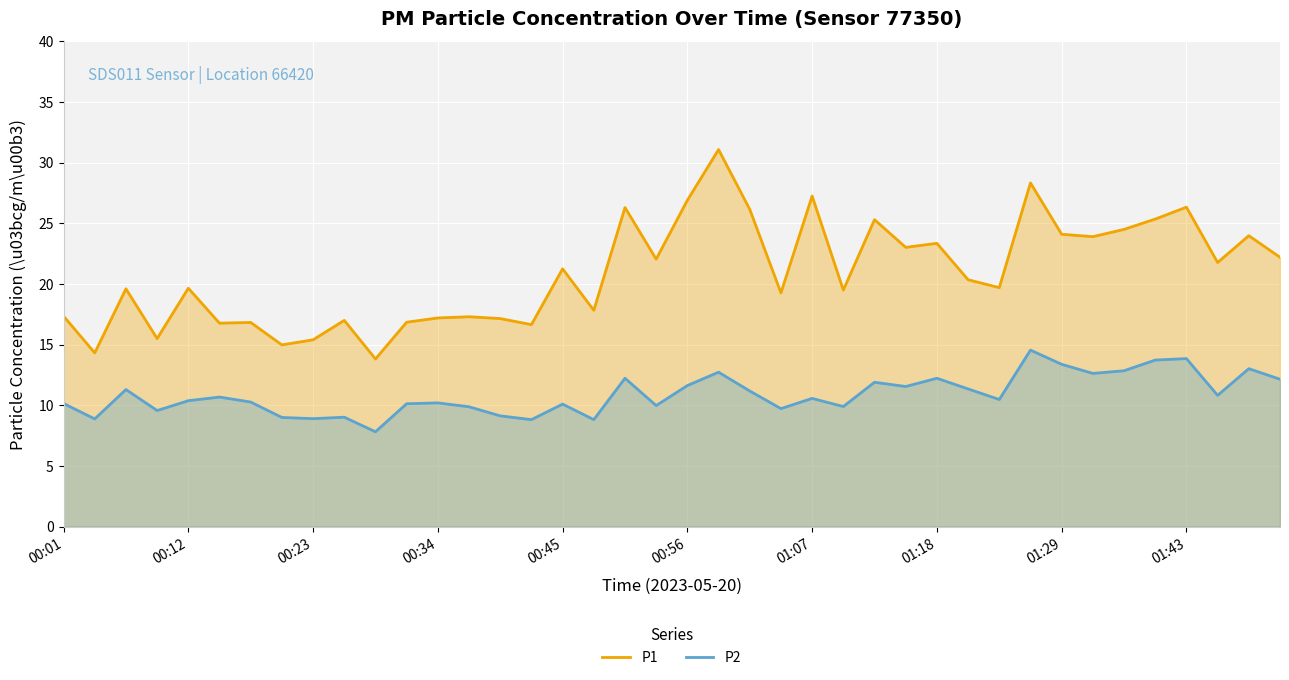

Is it true that P1 equals 21.2 at 00:45?

True